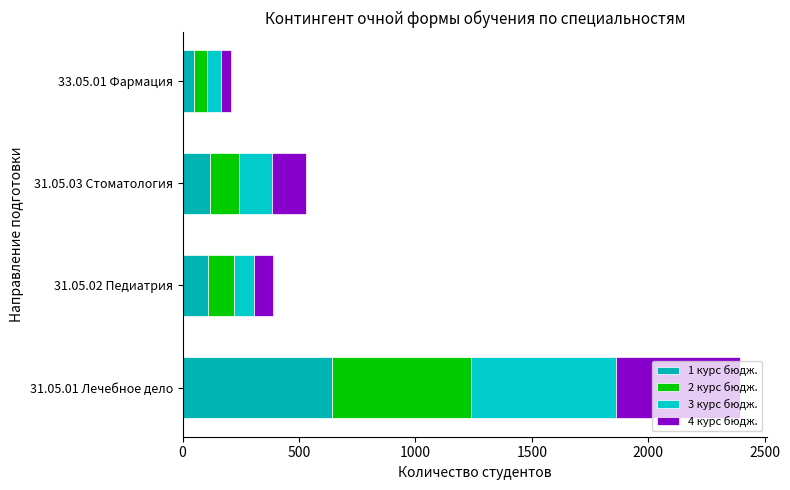

What is the value of the 1 курс бюдж. bar at the 4th from the left?

50